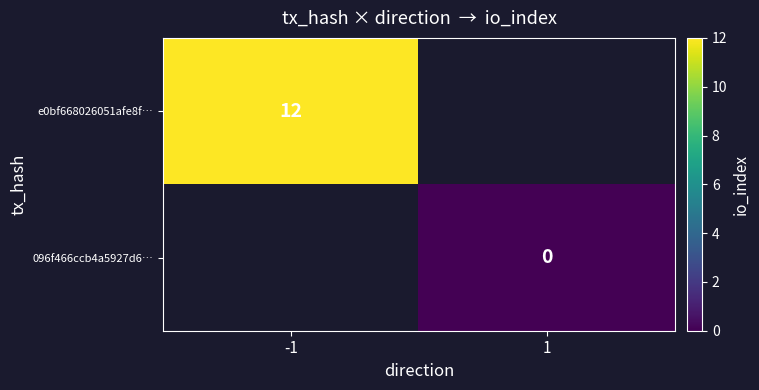

The e0bf668026051afe8f… series shows 8 at -1. True or false?

False